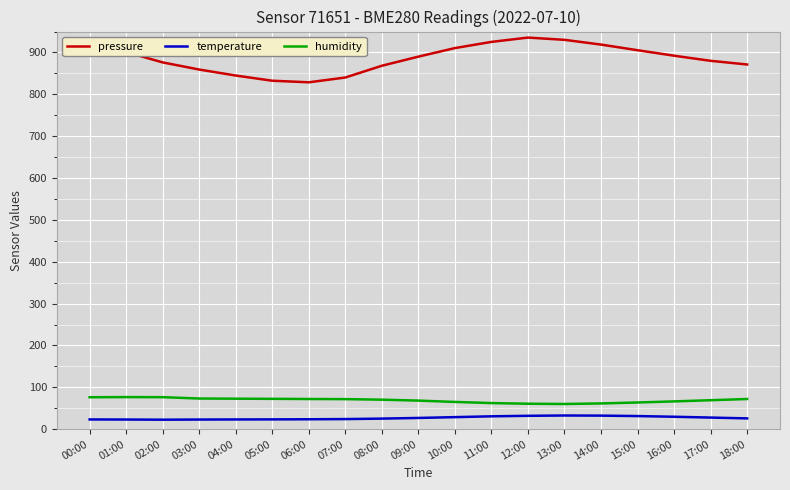

The value of humidity at 14:00 is 27.2. True or false?

False